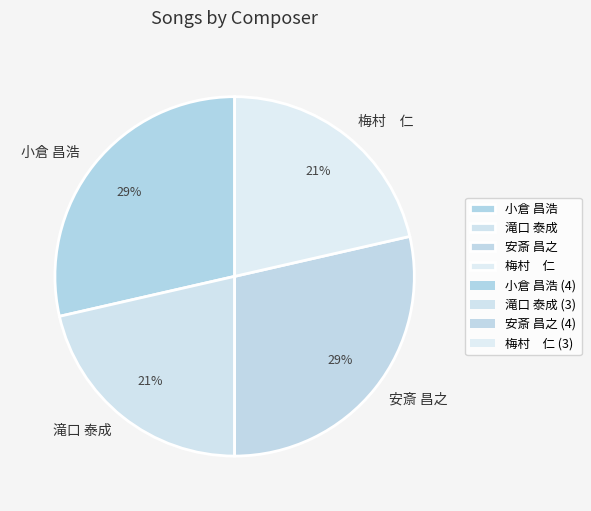

Which has a higher value, 梅村 仁 or 小倉 昌浩?

小倉 昌浩